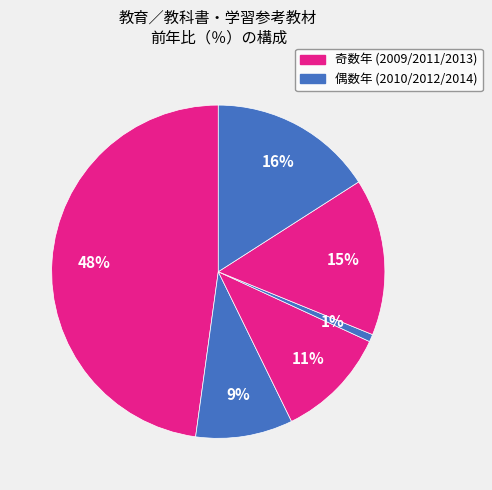

How many slices are in this pie chart?

6